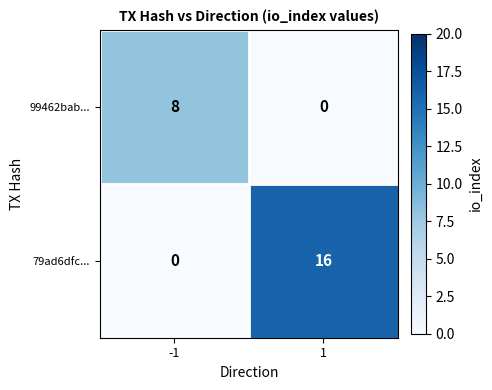

Reading left to right, transcribe all the data shown in this chart.

99462bab...: 8	0
79ad6dfc...: 0	16